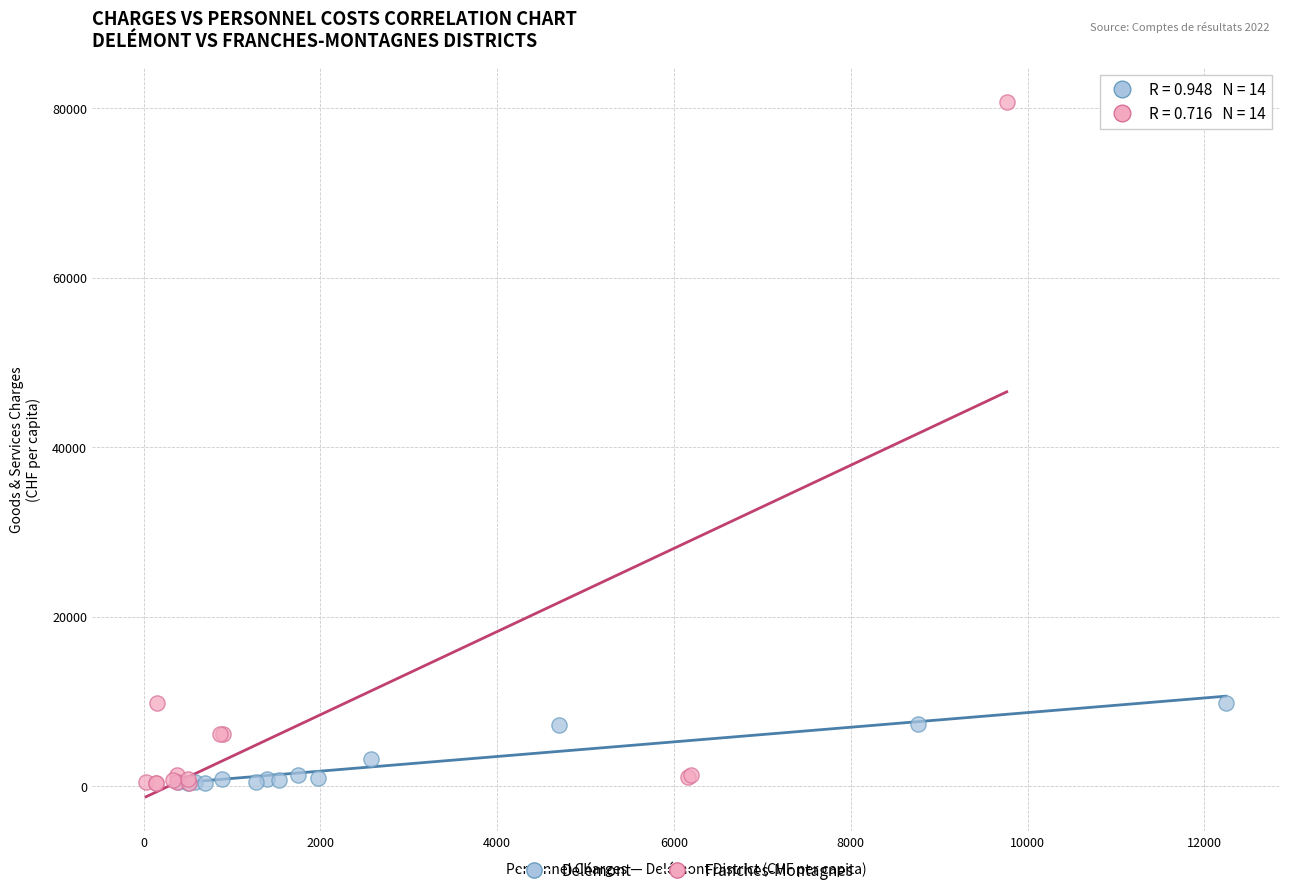

Which series has the largest Y range (max minus min)?

Franches-Montagnes